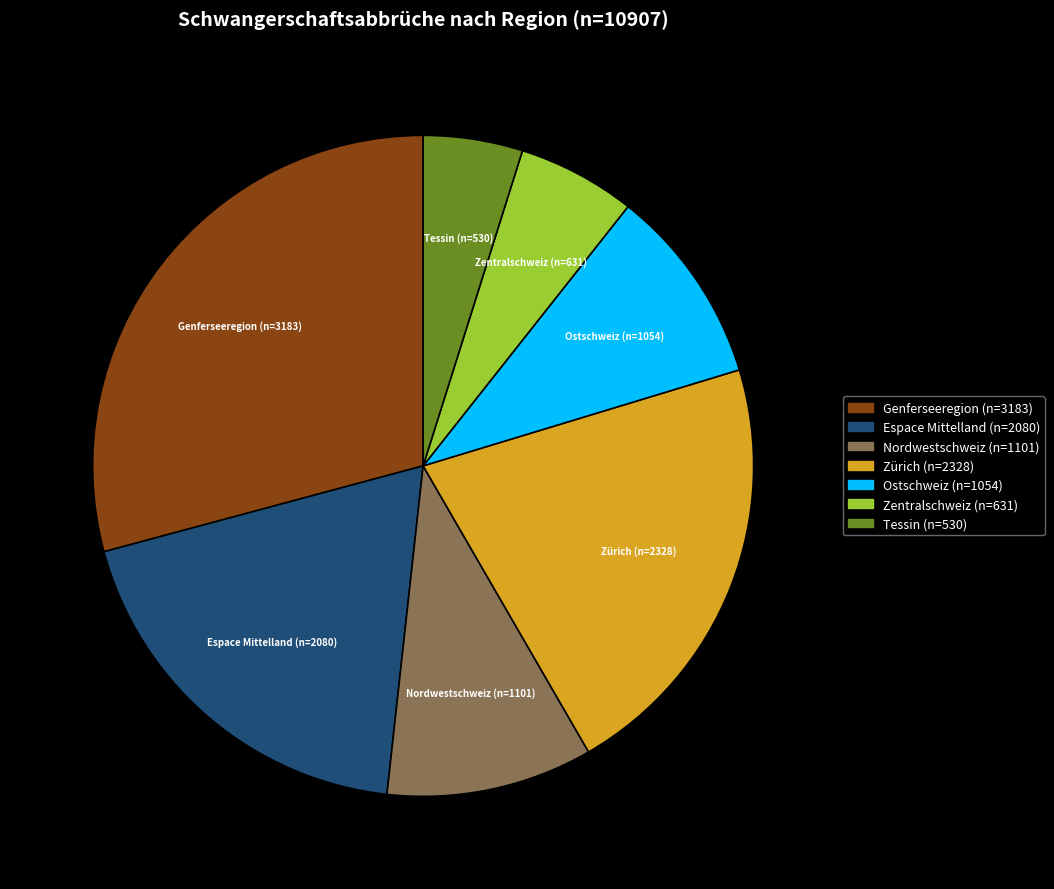

What is the smallest slice in the pie chart?

Tessin (n=530)